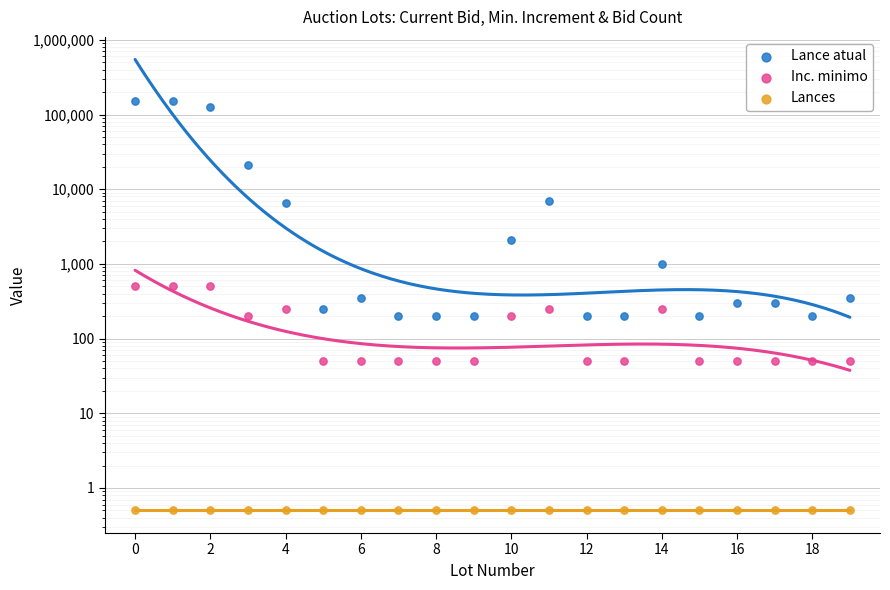

Which series contains the lowest Y value?

Lances